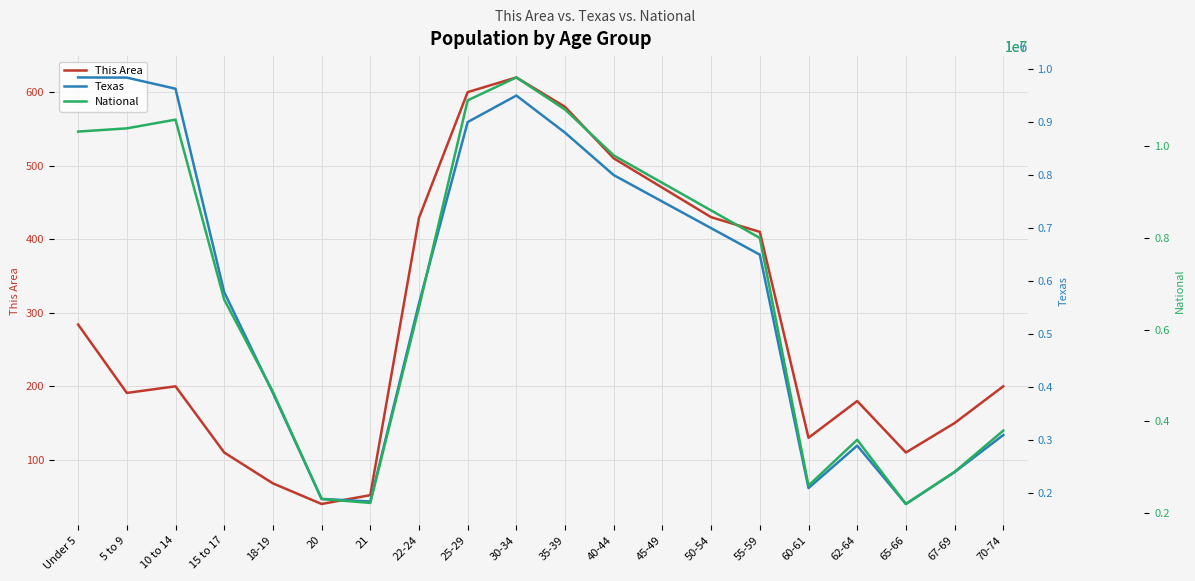

What is the label of the 16th point from the right?

18-19